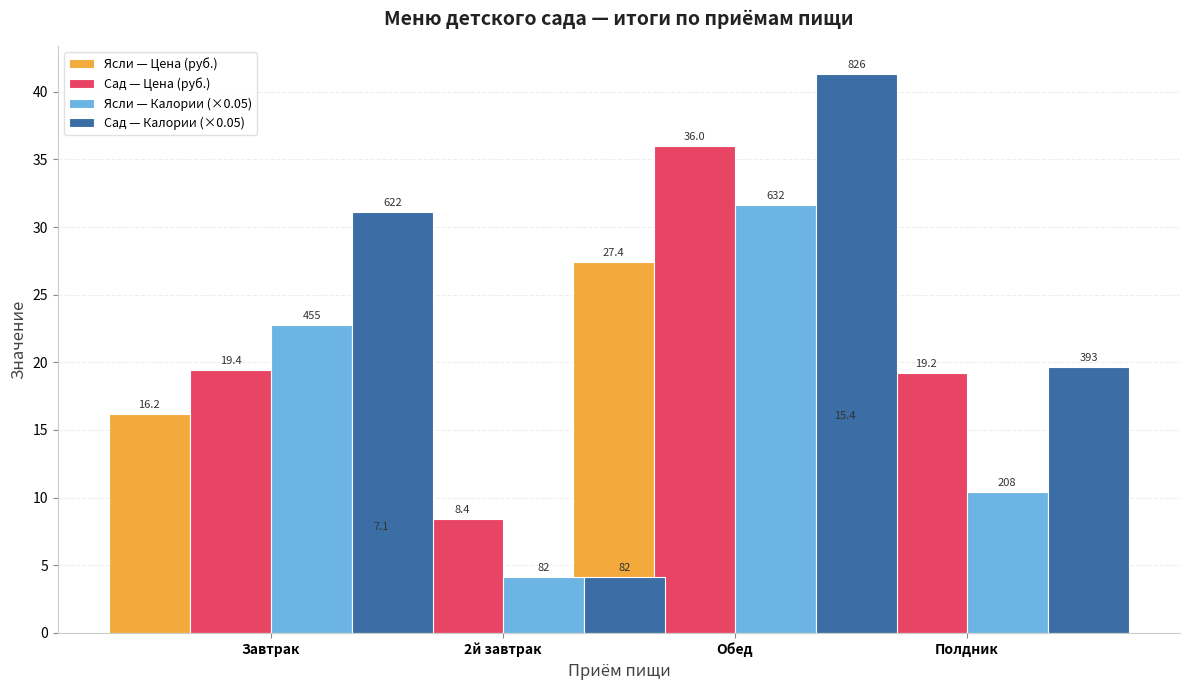

Rank the series at Обед from highest to lowest value.

Сад — Калории (×0.05), Сад — Цена (руб.), Ясли — Калории (×0.05), Ясли — Цена (руб.)